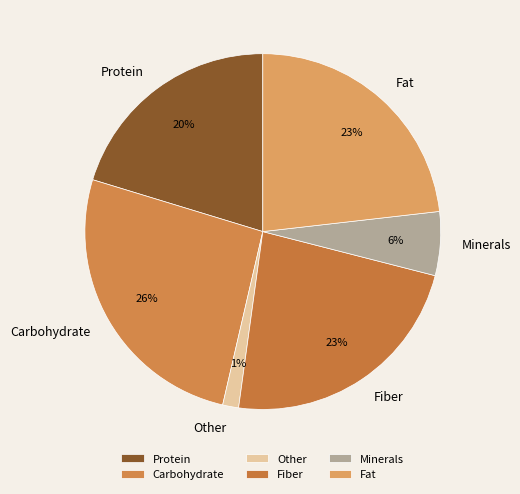

What percentage is the Carbohydrate slice, to the nearest percent?

26%